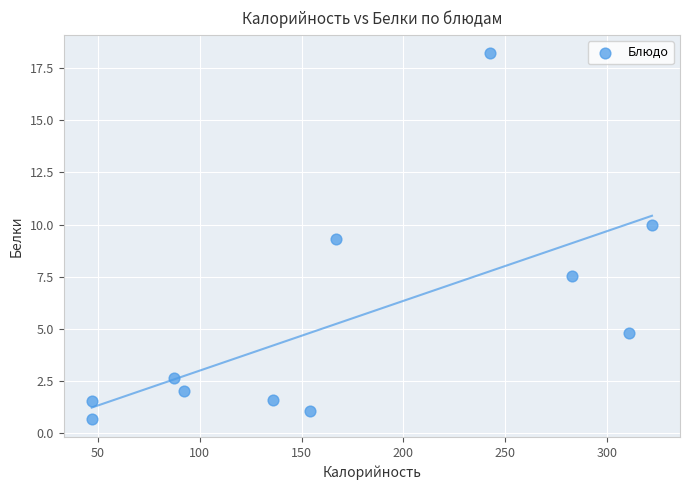

What Y value in the scatter plot is closest to 9?

9.3